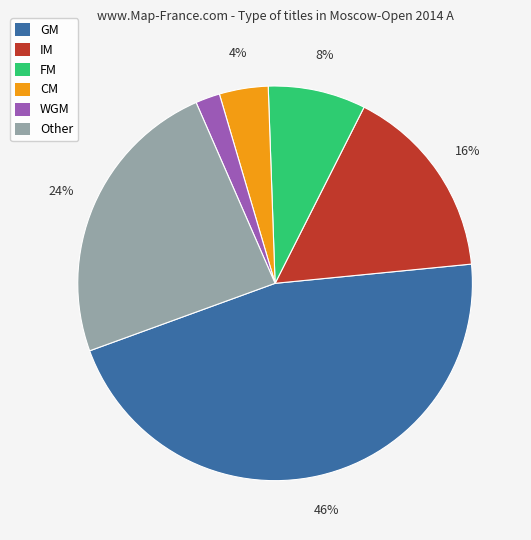

Between IM and FM, which is larger?

IM